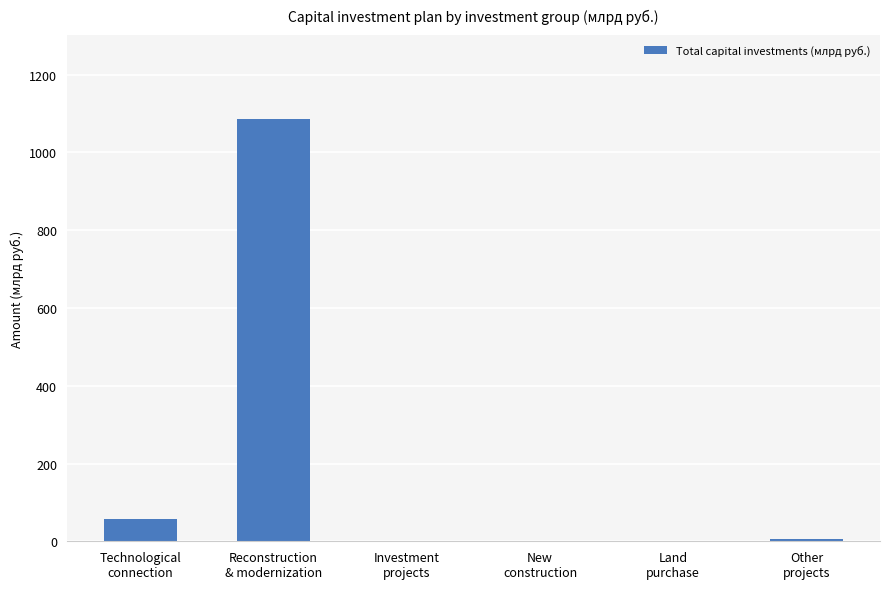

Between Investment
projects and Technological
connection, which is larger?

Technological
connection